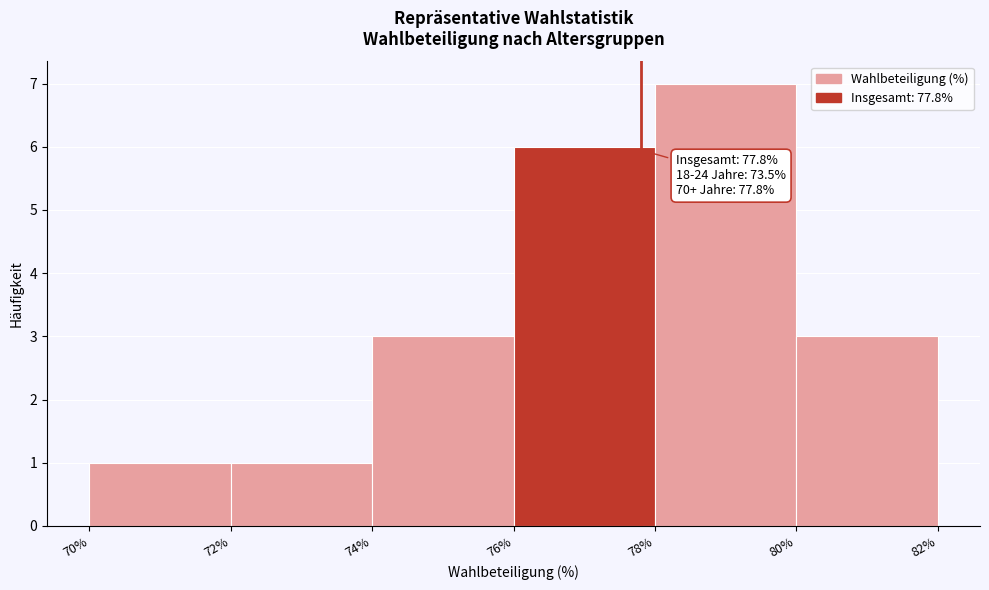

Which range on the x-axis has the tallest bar?

78% to 80%